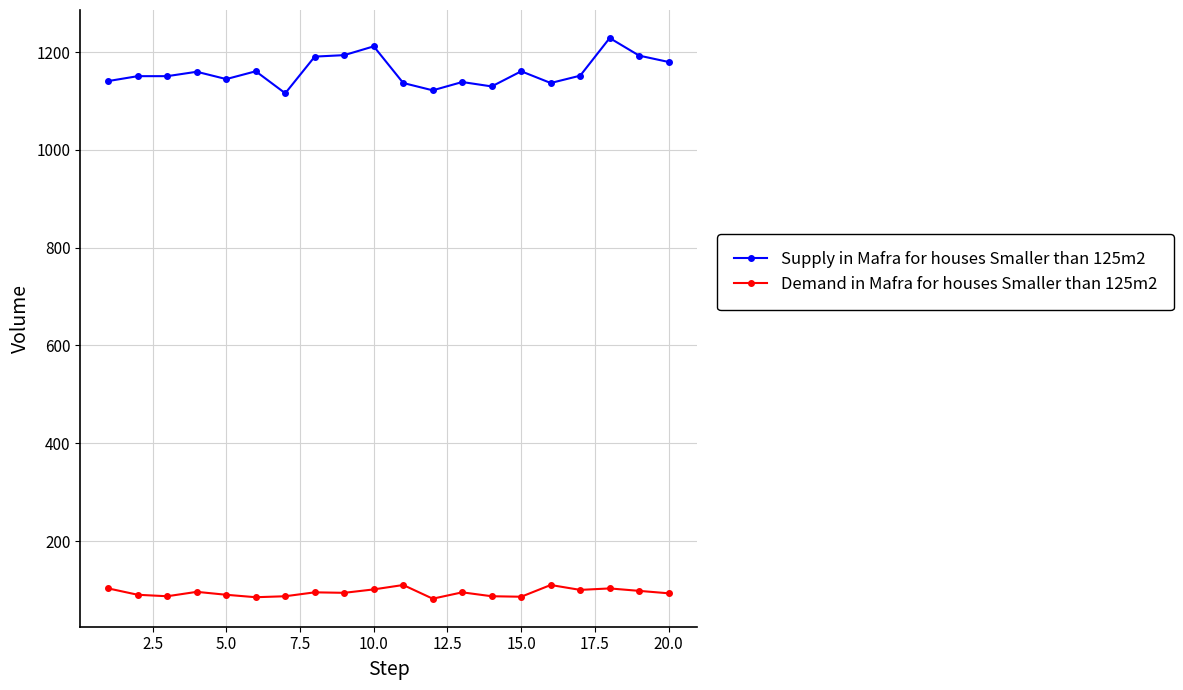

True or false: Demand in Mafra for houses Smaller than 125m2 has more than 2 interior local peaks.

True